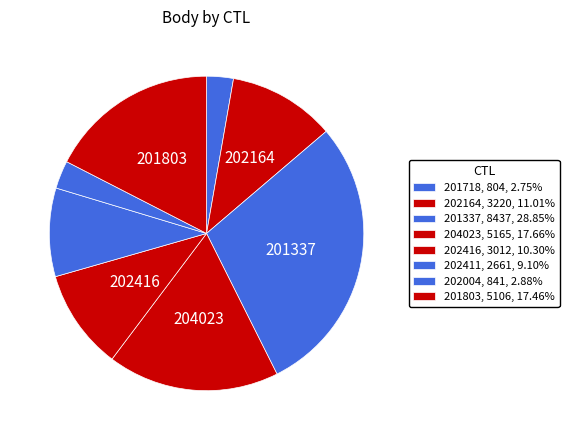

Is the sum of 202004 and 202164 greater than half?

No